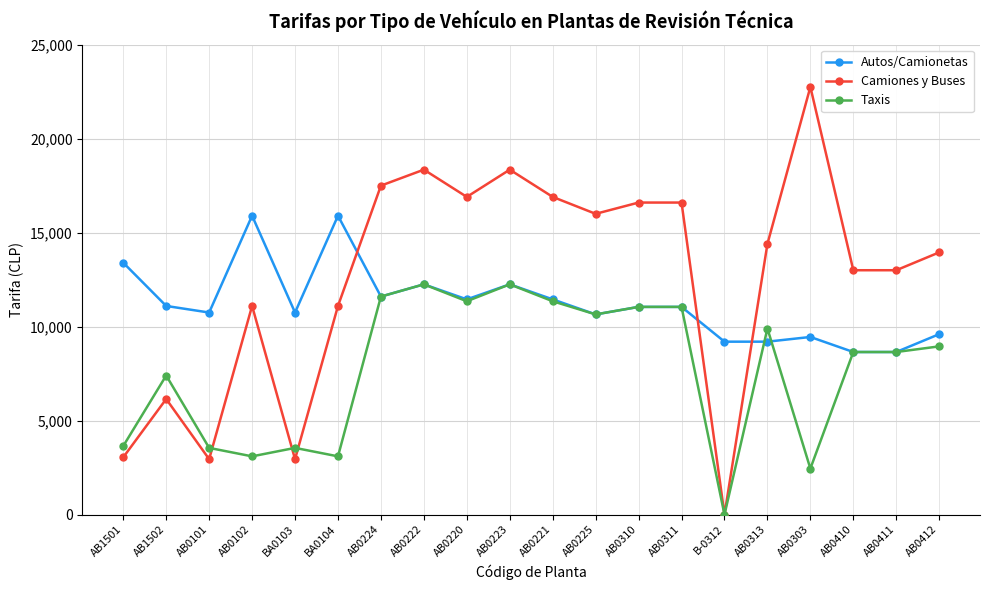

What is the sum of all Camiones y Buses values?

251600